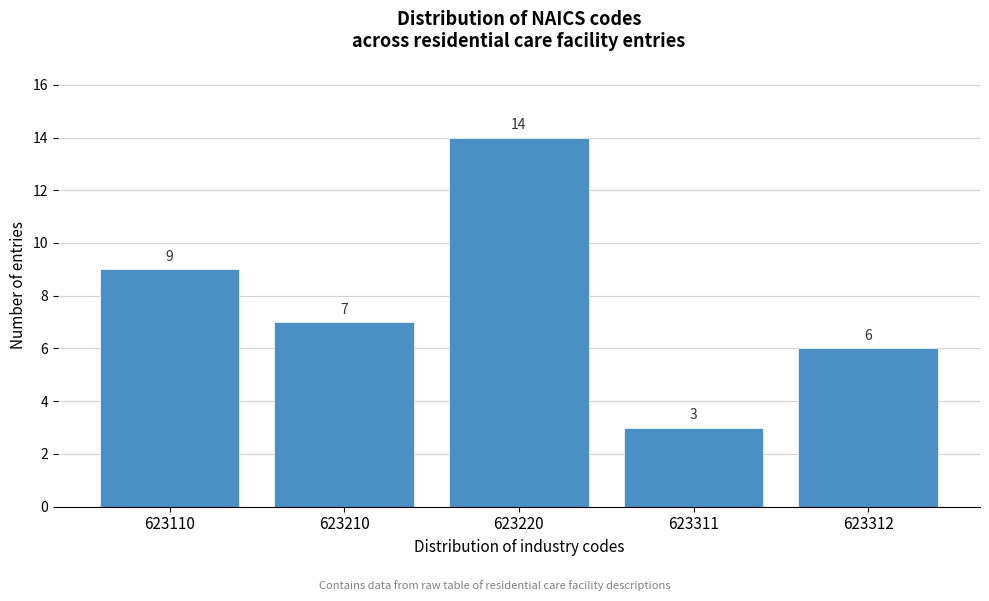

Reading left to right, extract all data points from this chart.

623110=9	623210=7	623220=14	623311=3	623312=6